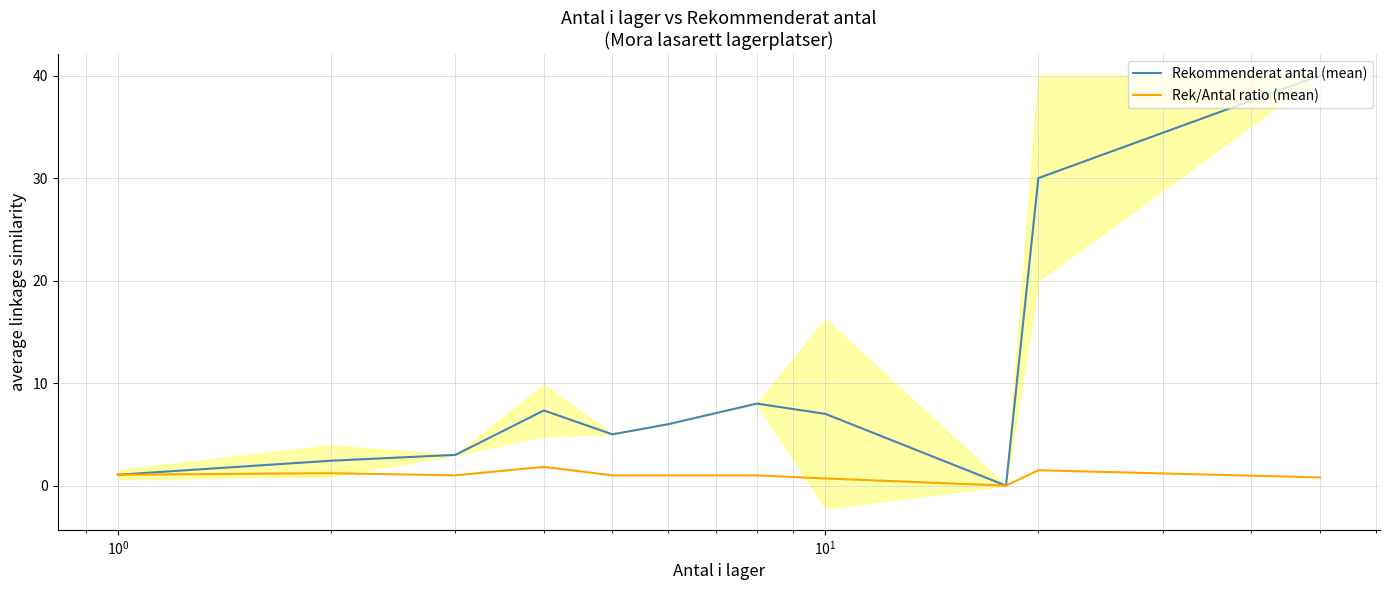

How many series are shown in this chart?

2